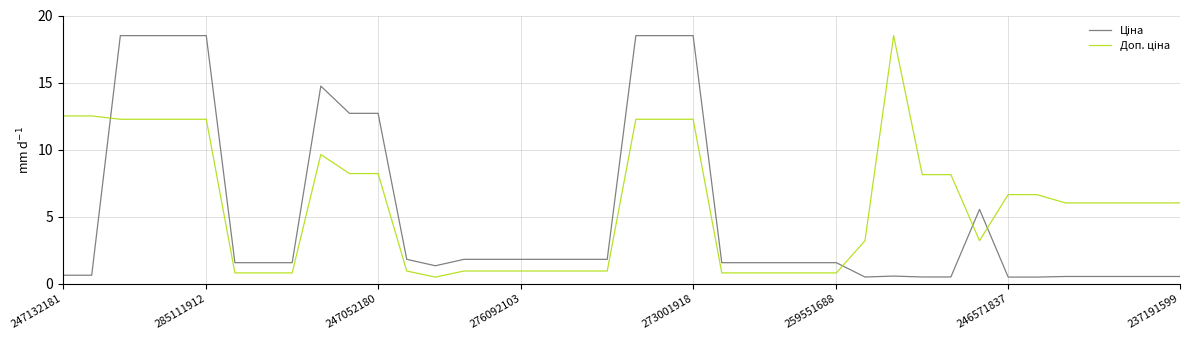

What is the greatest value displayed?

18.5